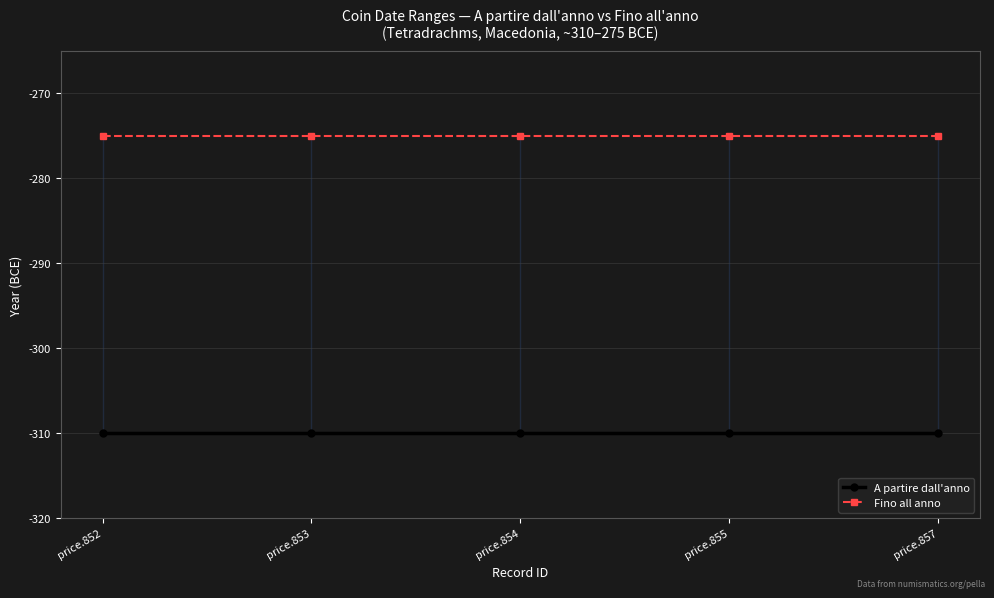

At which category is the sum across all series the highest?

price.852